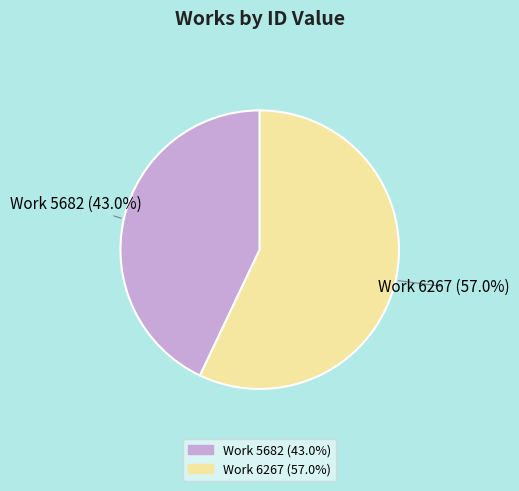

To the nearest percent, what is the difference between the Work 6267 and Work 5682 slice percentages?

14%